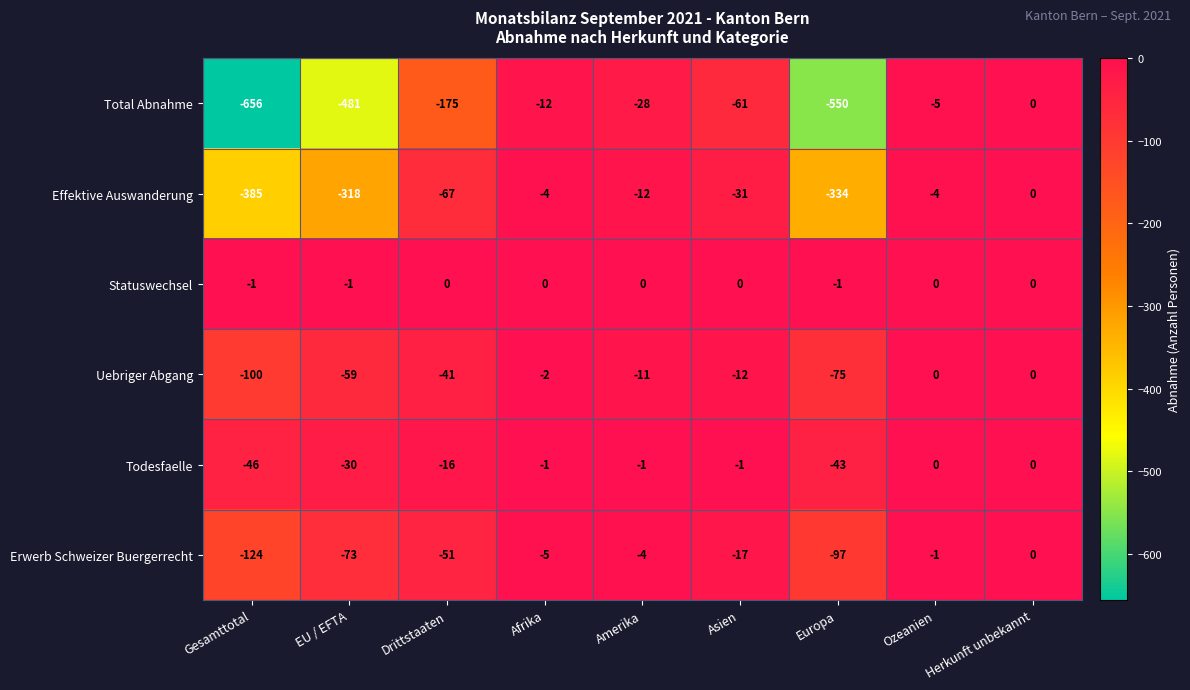

Which category has the lowest value across all series?

Gesamttotal